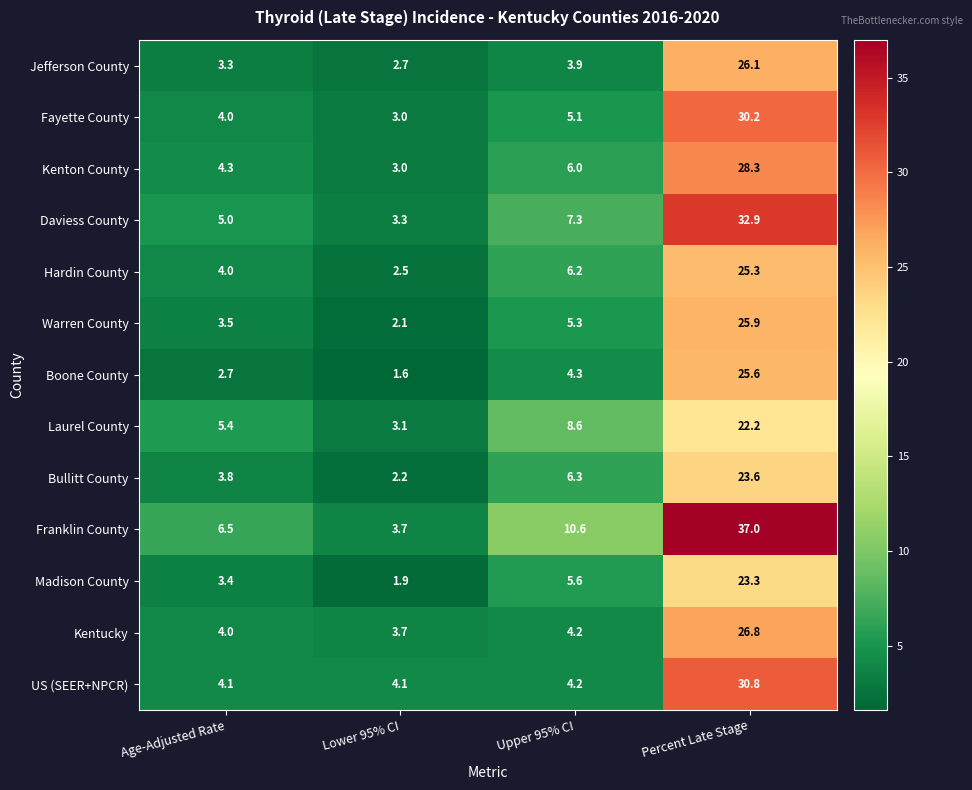

Which series changed the most between Upper 95% CI and Percent Late Stage?

US (SEER+NPCR)